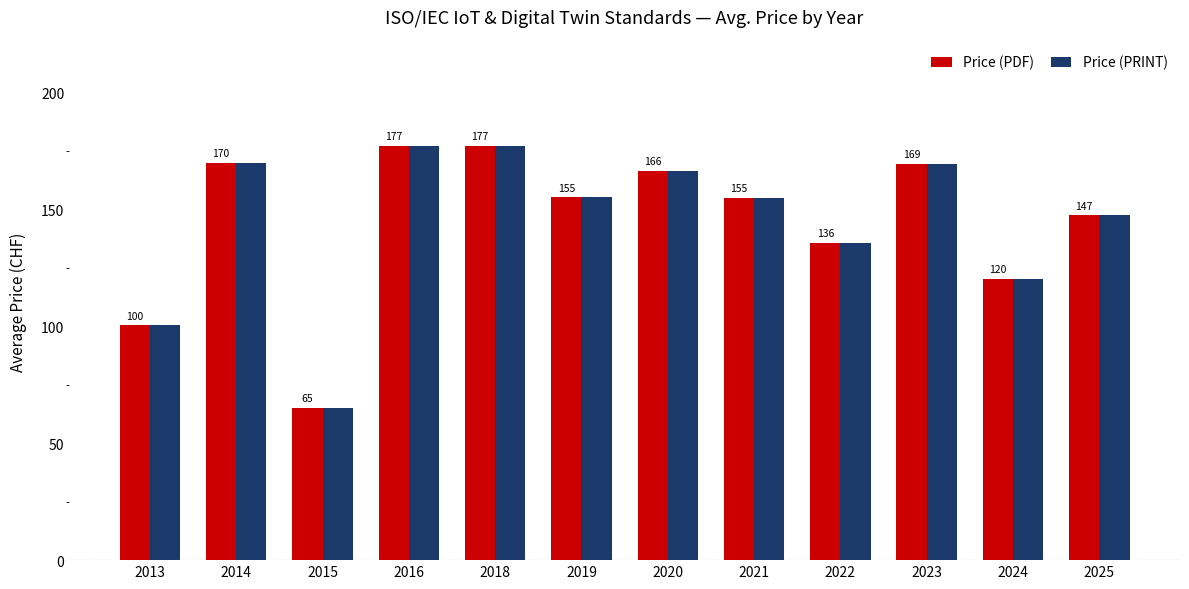

Does the chart contain stacked bars?

No